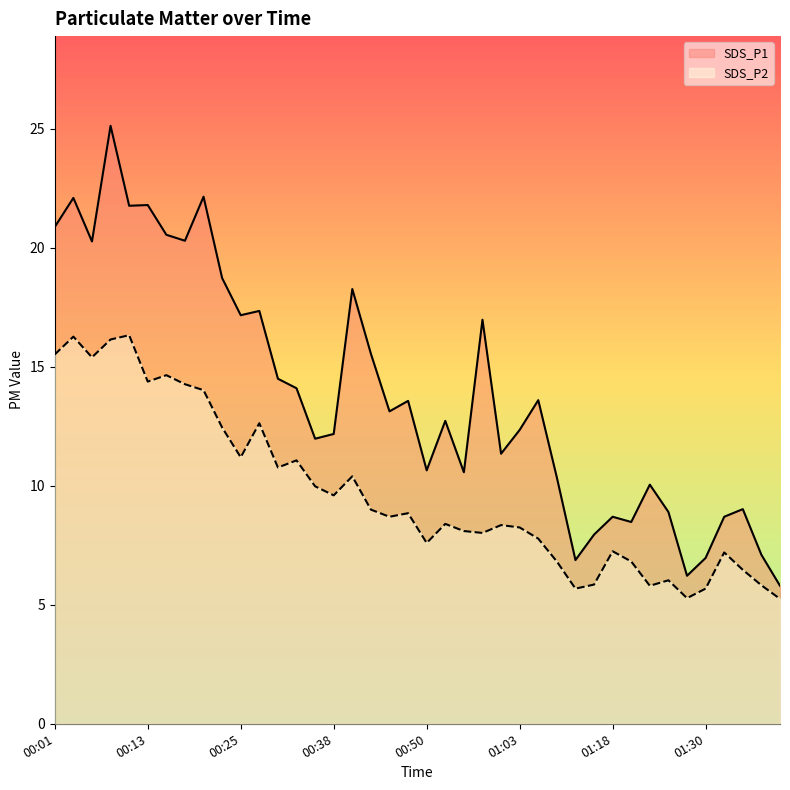

What is the value of the SDS_P2 point at the 35th from the left?

5.3